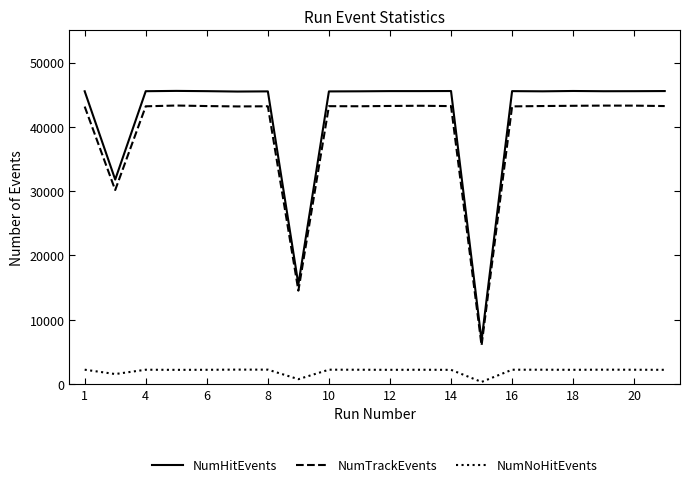

What is the lowest value of the NumTrackEvents series?

6010